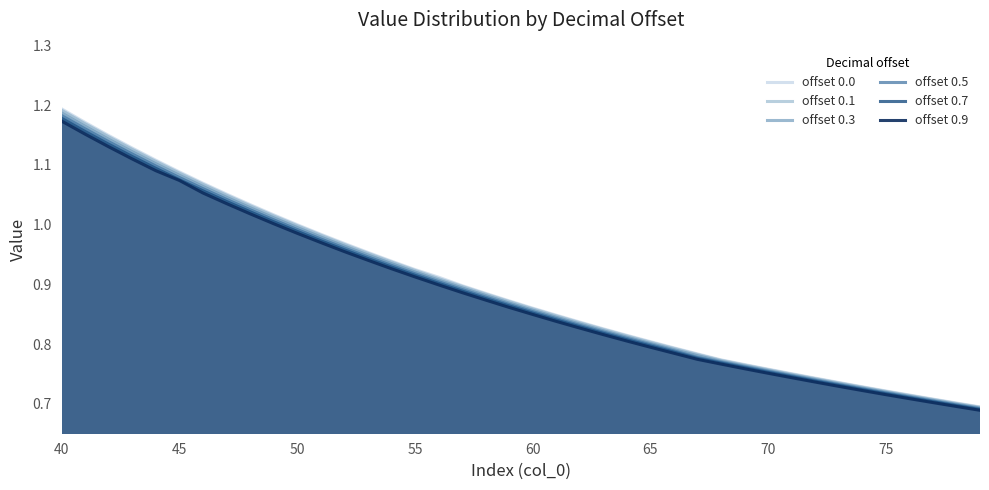

At which category is the sum across all series the highest?

40